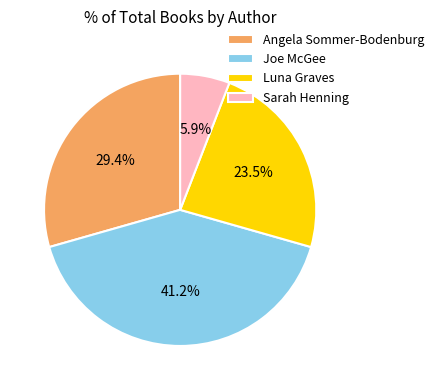

What is the largest slice in the pie chart?

Joe McGee